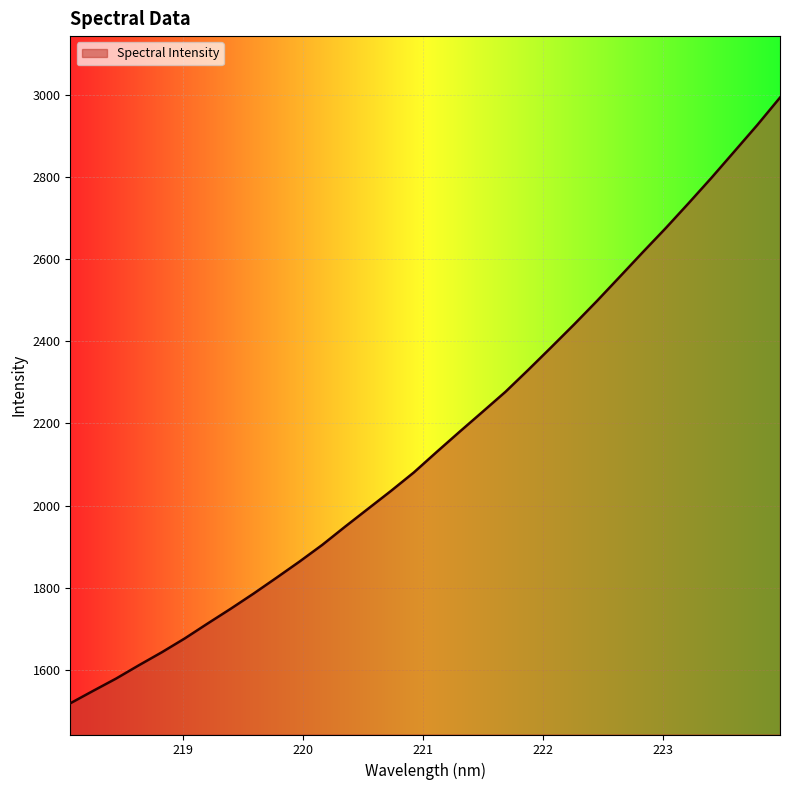

What is the difference between the maximum and minimum values?

1474.8